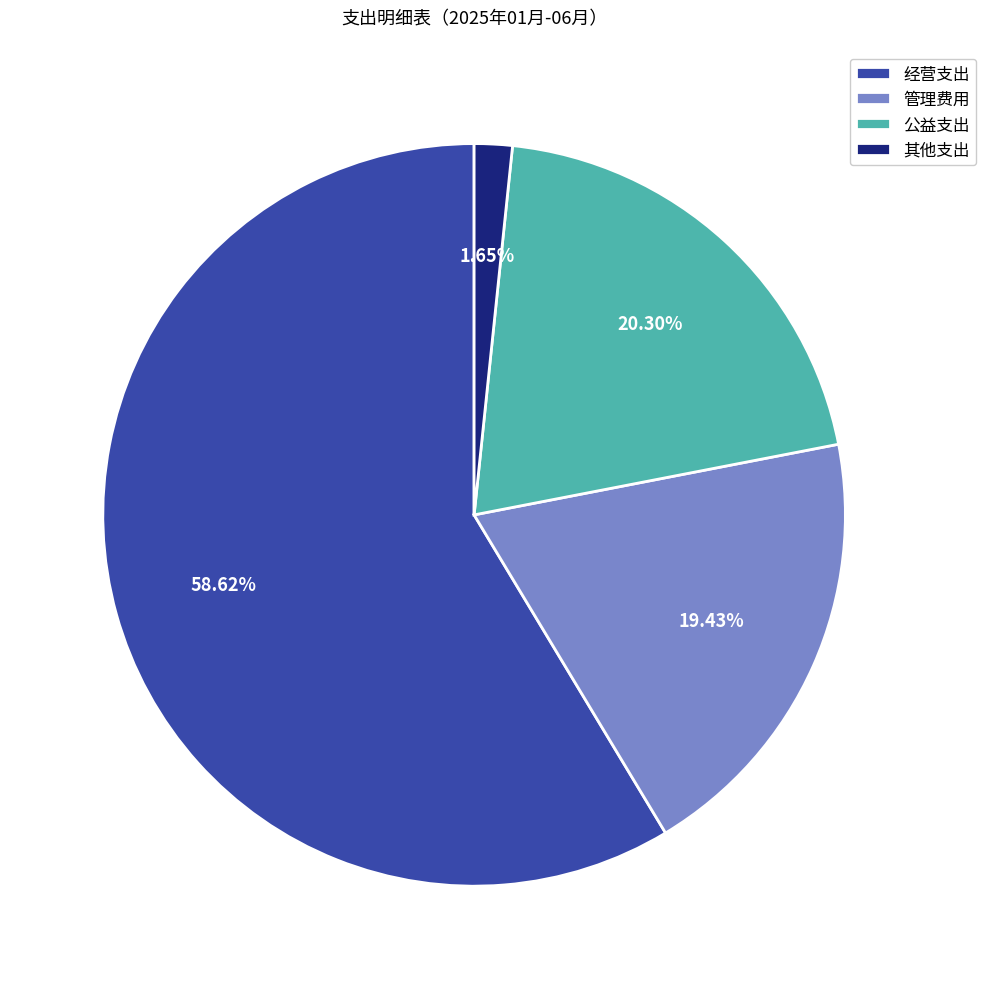

Is there any slice that represents more than half of the pie?

Yes